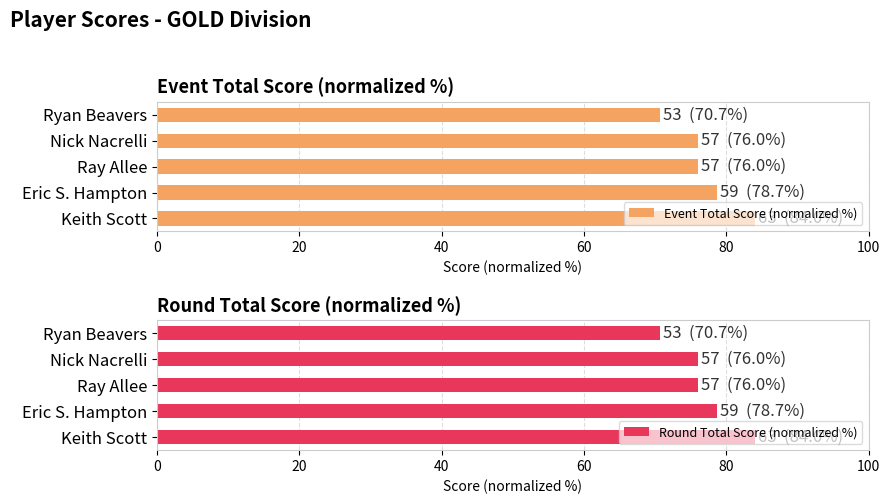

Is it true that Event Total Score (normalized %) equals 55.7 at Keith Scott?

False